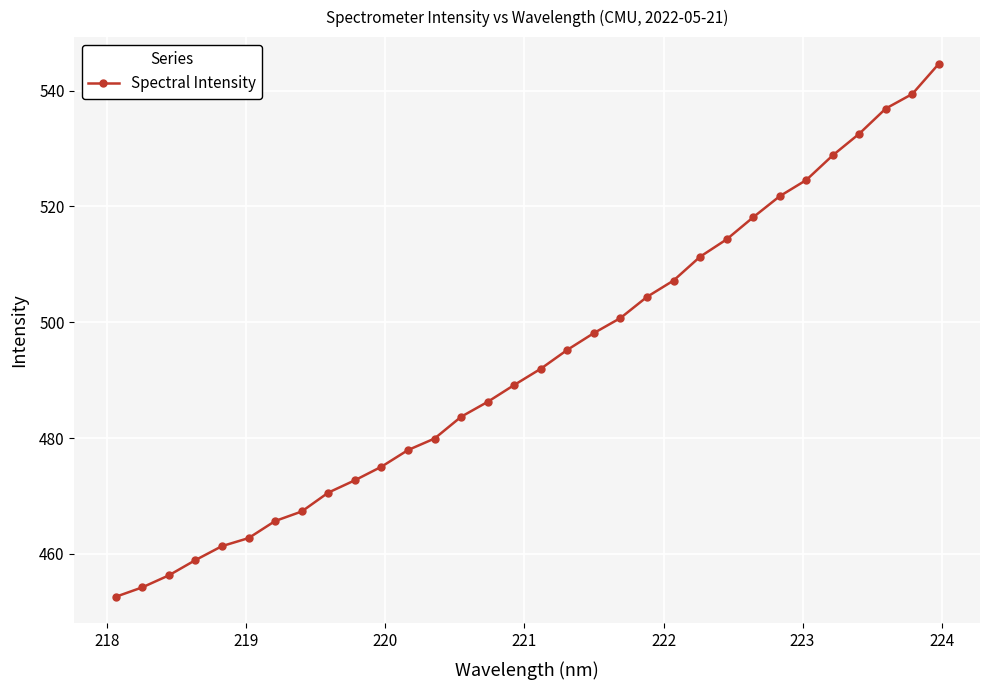

What is the smallest value displayed?

452.6